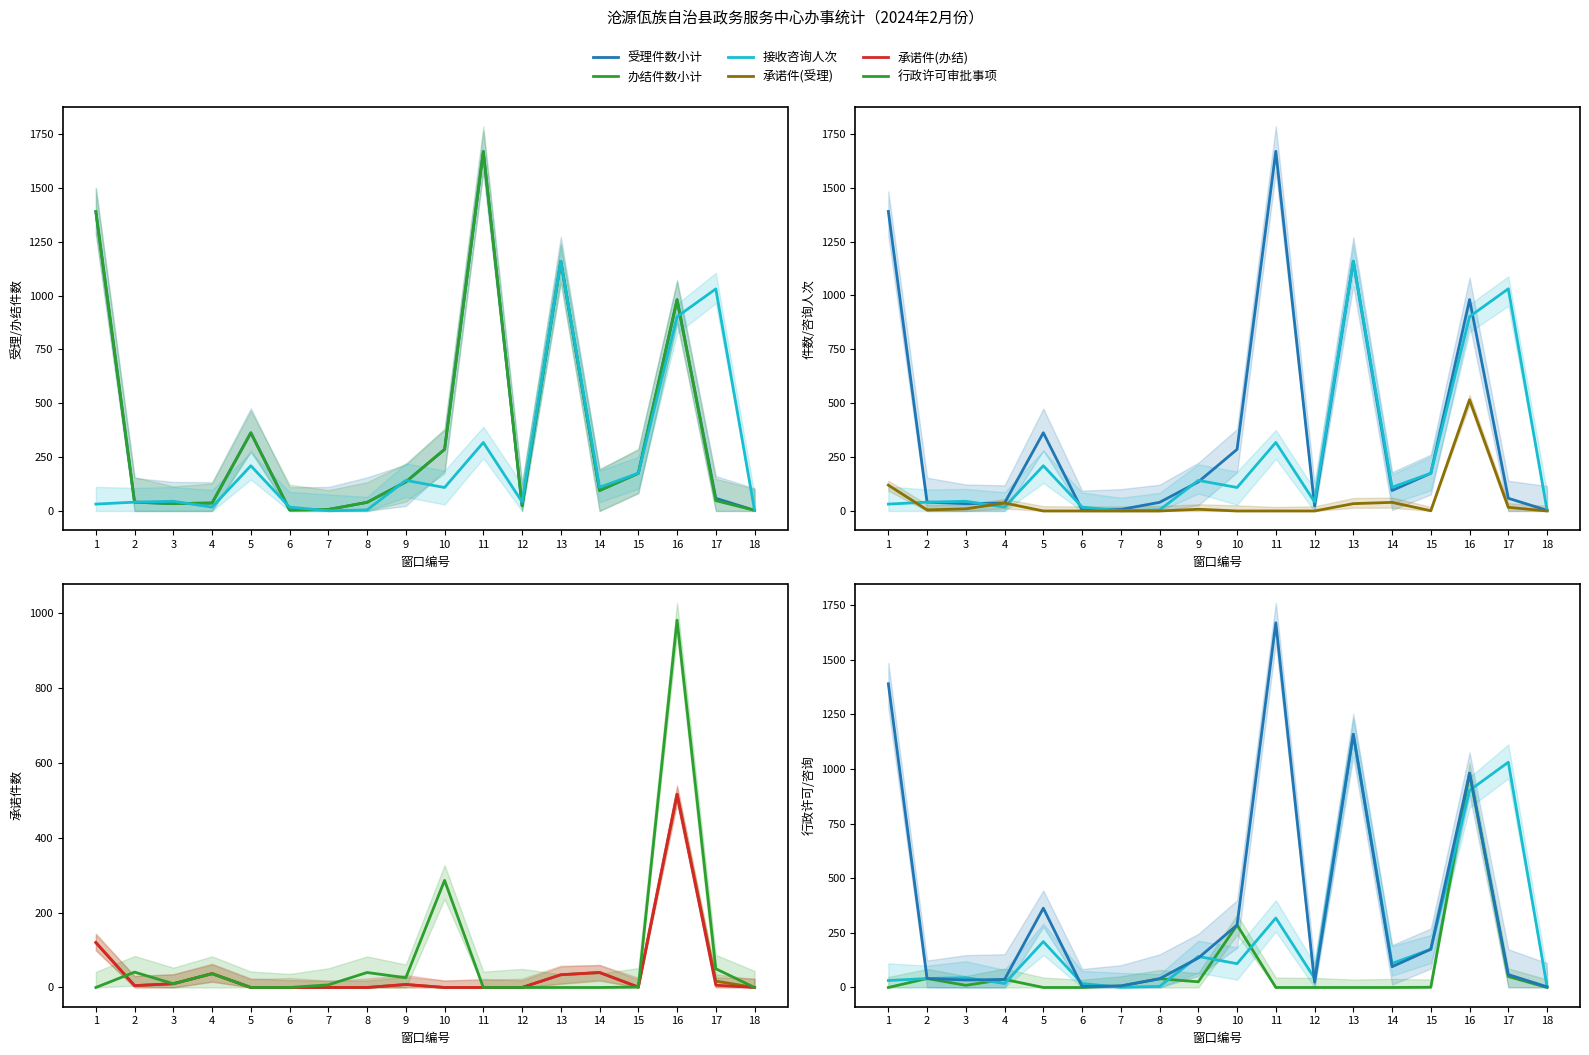

True or false: 受理件数小计 and 承诺件(办结) intersect in this chart.

False